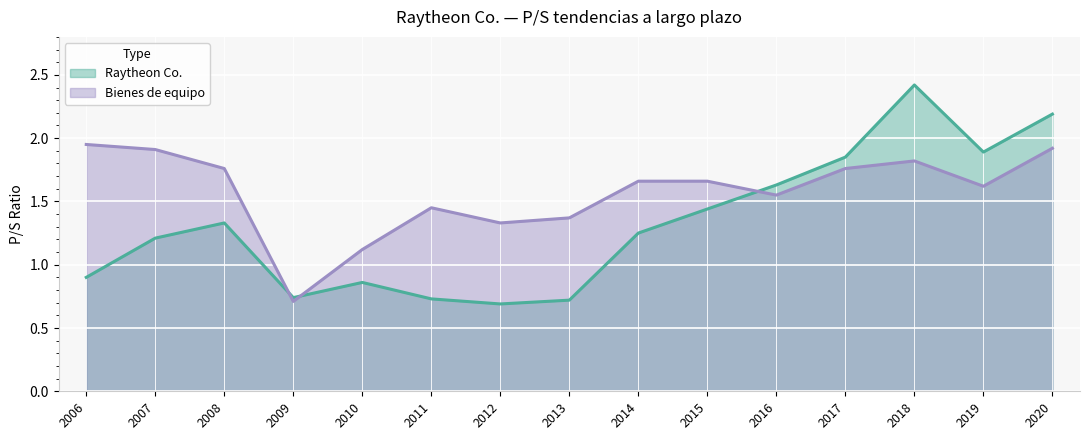

What is the average value of the Raytheon Co. series?

1.3